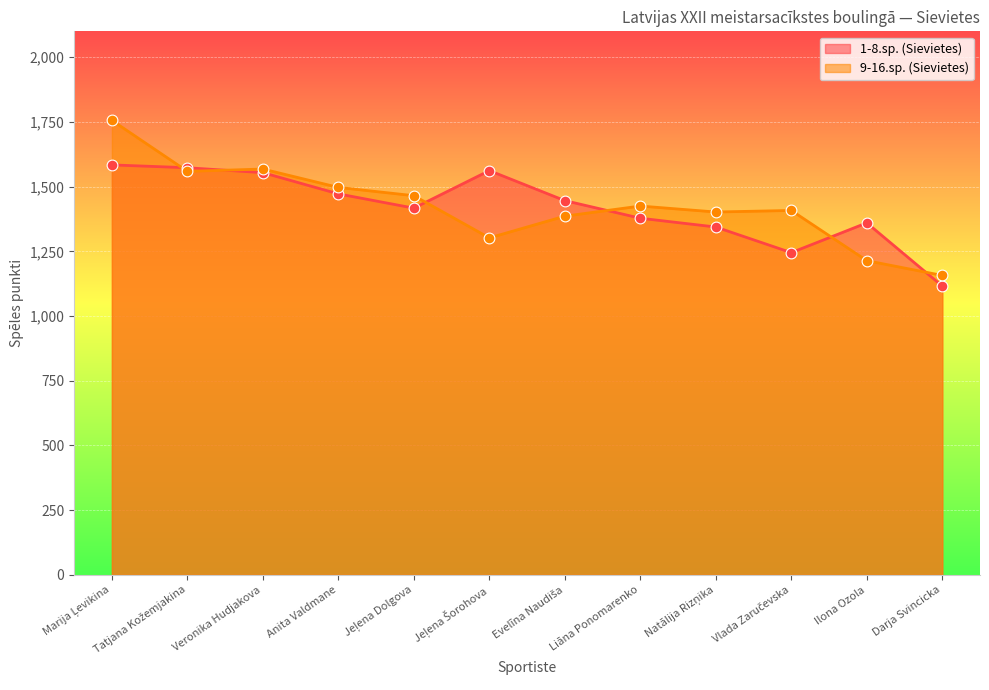

Which series has the widest spread of Y values?

9-16.sp. (Sievietes)